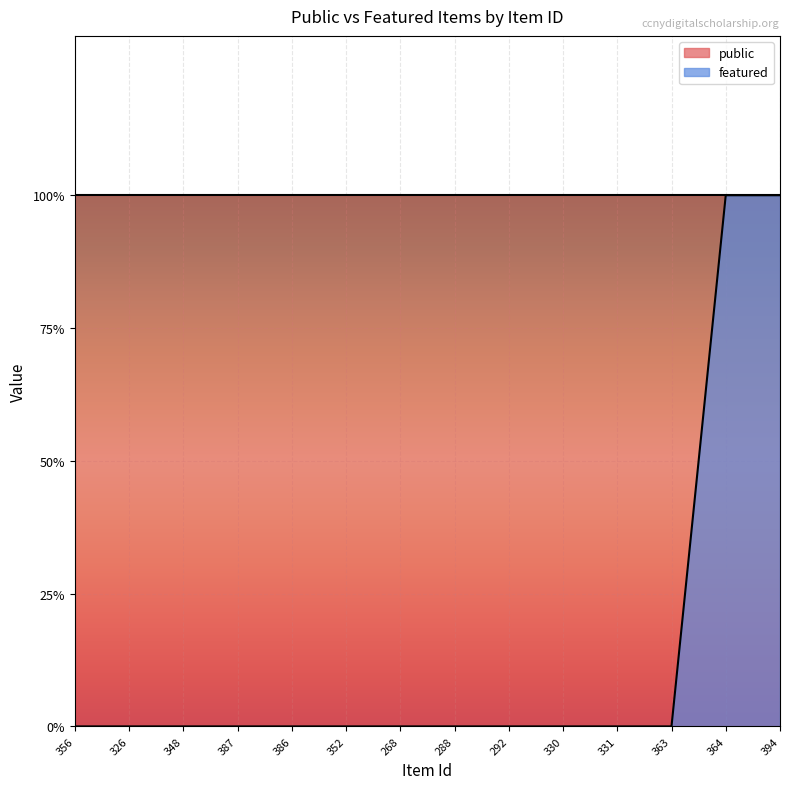

Is it true that the value at 363 is 0?

False